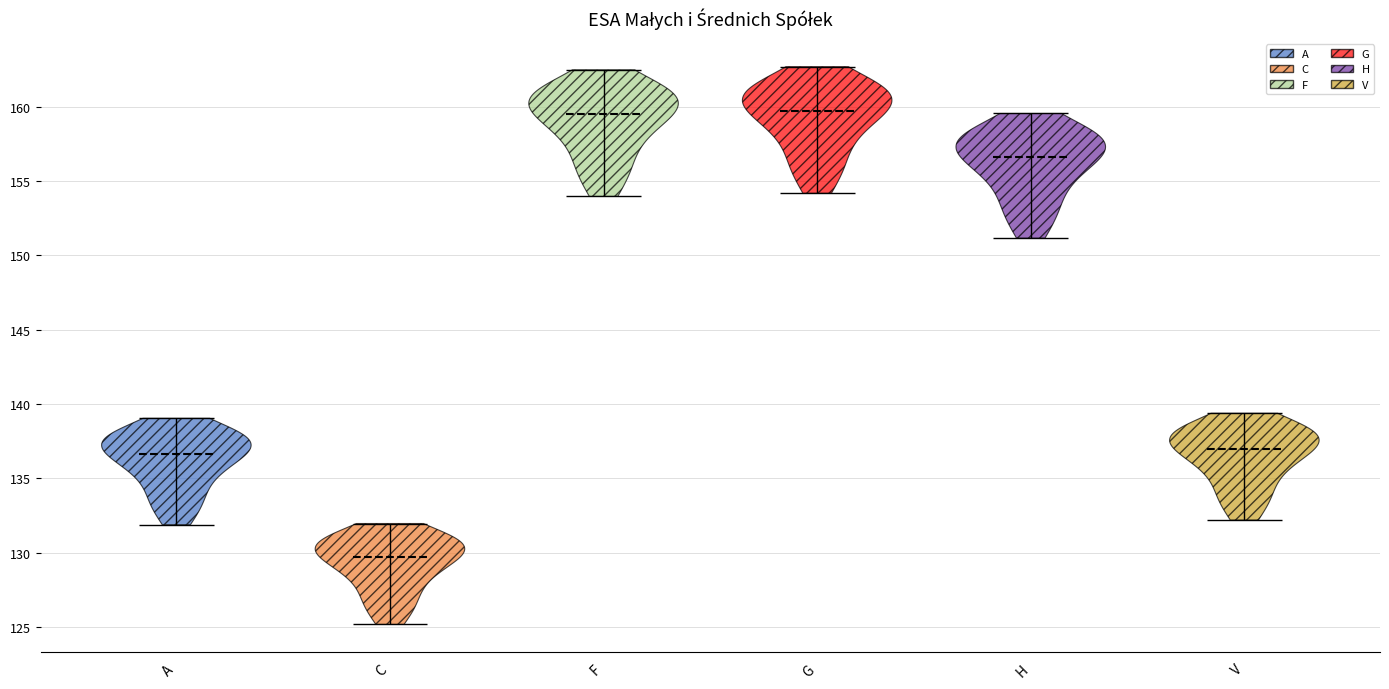

Where does the median line of the violin for V sit on the y-axis? The values are not printed on the chart, so give them approximately, as read against the axis.

137.0